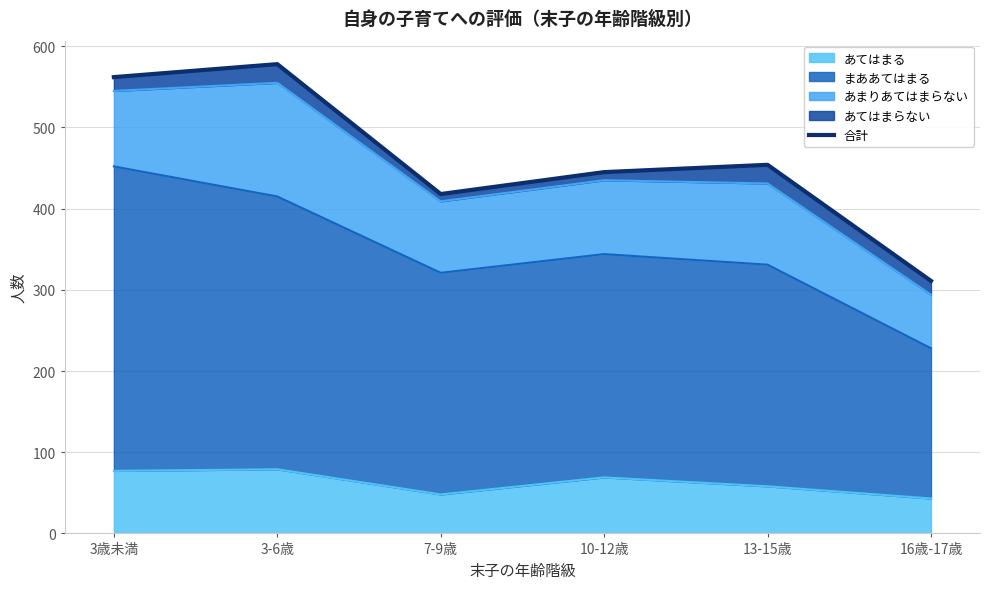

What is the label of the 6th point from the left?

16歳-17歳